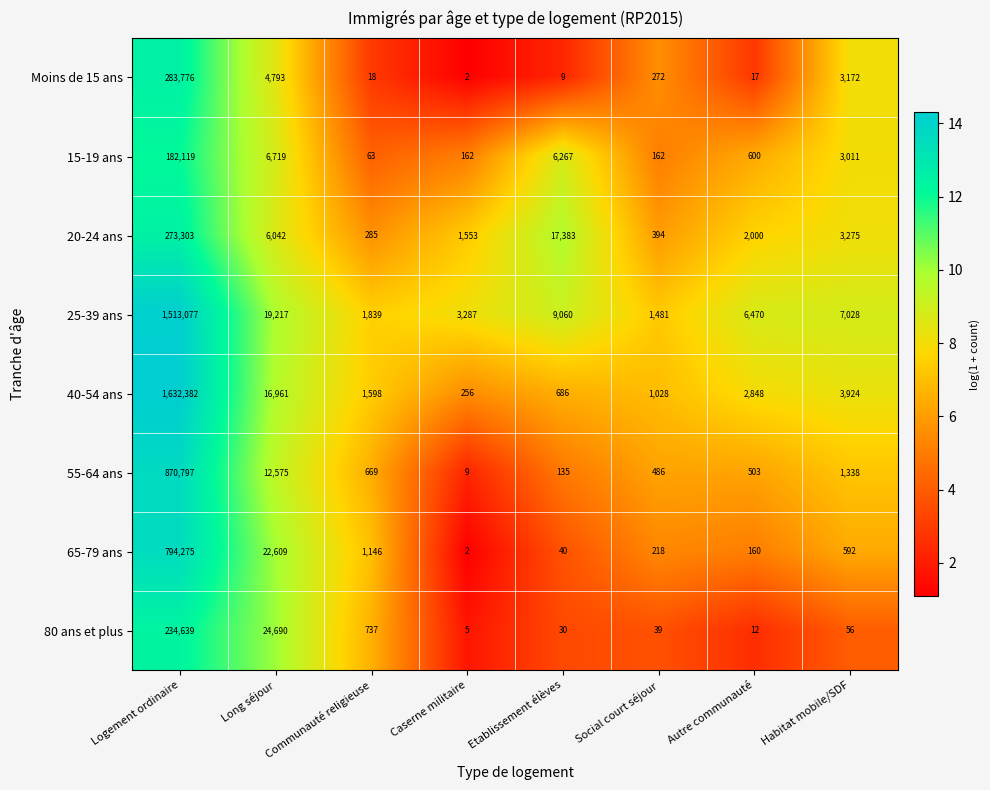

What is the difference between the second highest and second lowest values in the Moins de 15 ans series?

4784